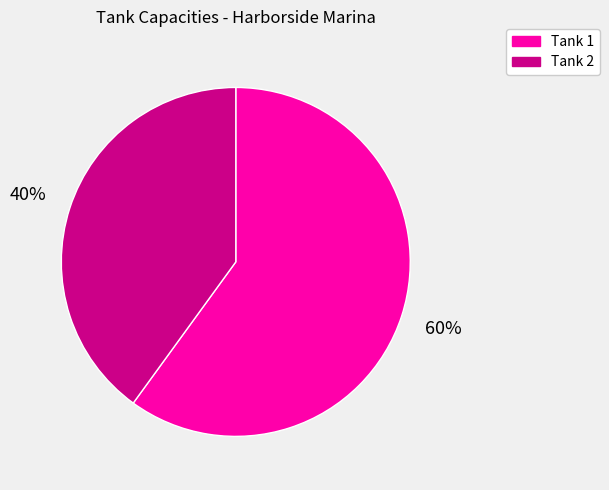

Count the number of slices in the pie.

2